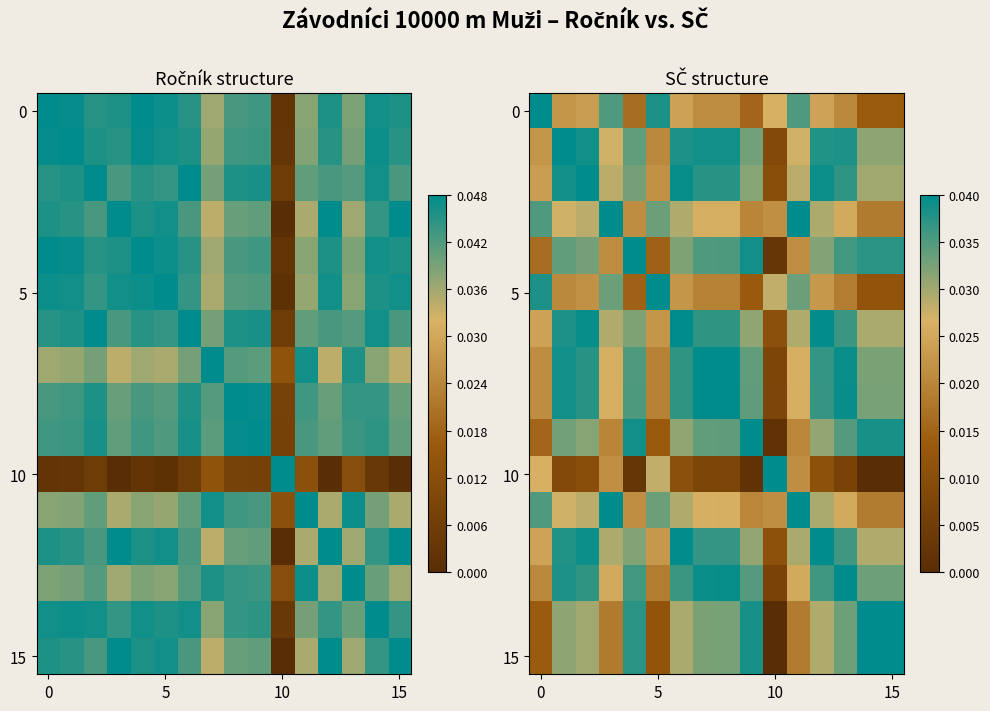

Which series has the widest spread of values?

10